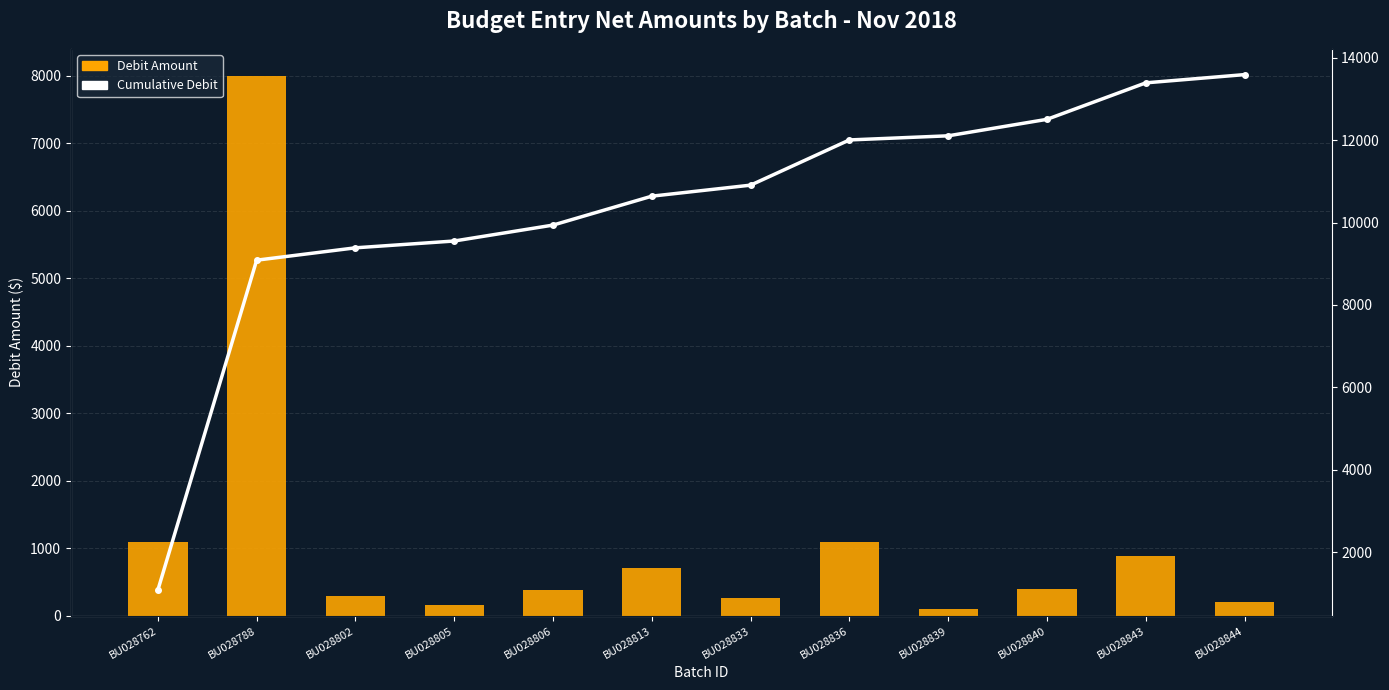

What is the lowest value of the Debit Amount series?

100.0